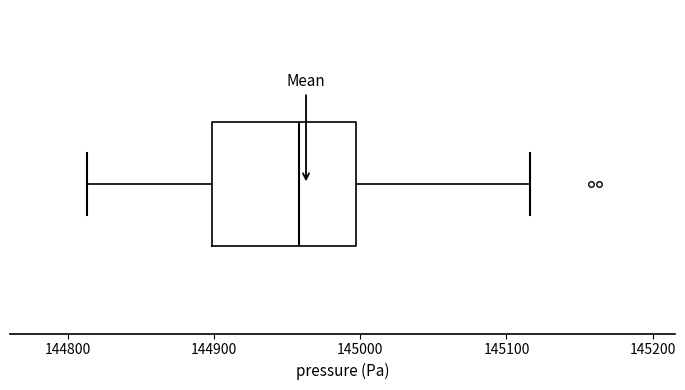

Transcribe this box plot: give where the median line is, the range the box spans, and where the two whiskers end, as read against the x-axis. The values are not printed on the chart, so give them approximately, as read against the axis.

median 144960, box 144900 to 145000, whiskers 144810 to 145120